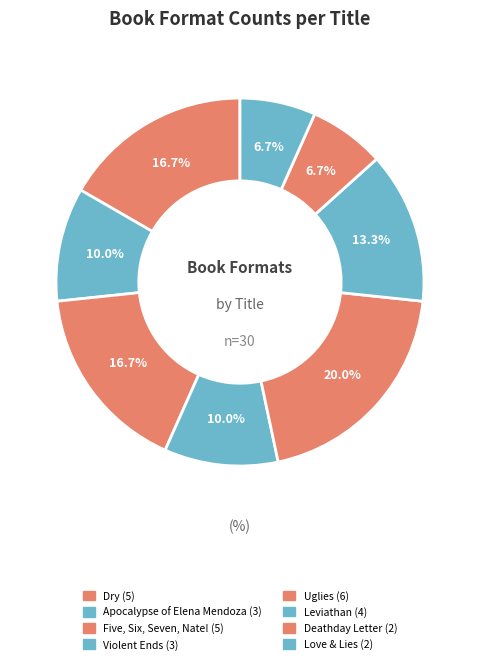

To the nearest percent, what portion does Love & Lies represent?

7%